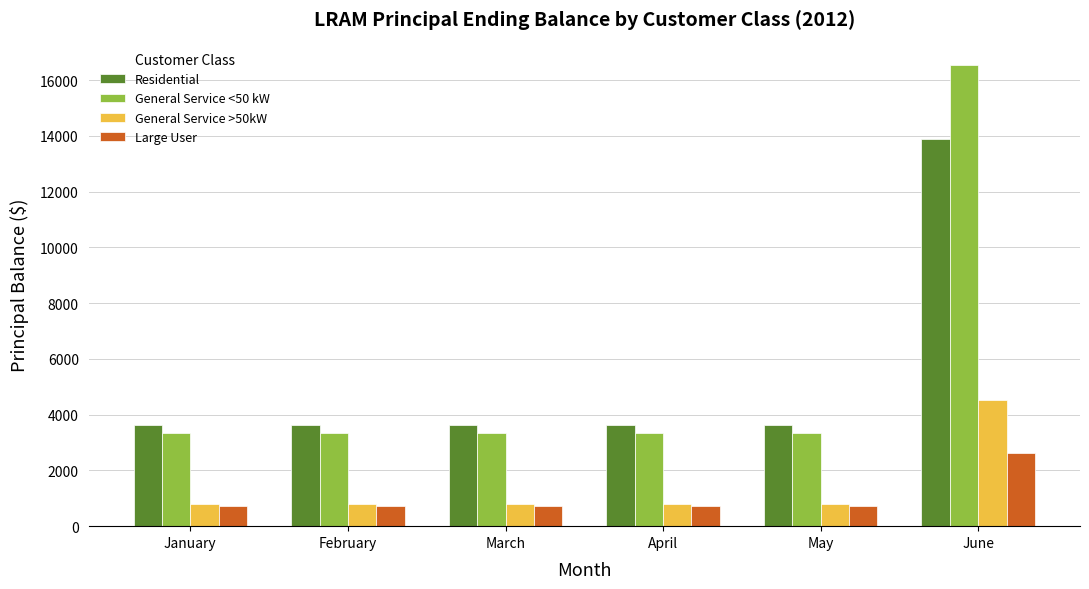

At which category is the sum across all series the highest?

June